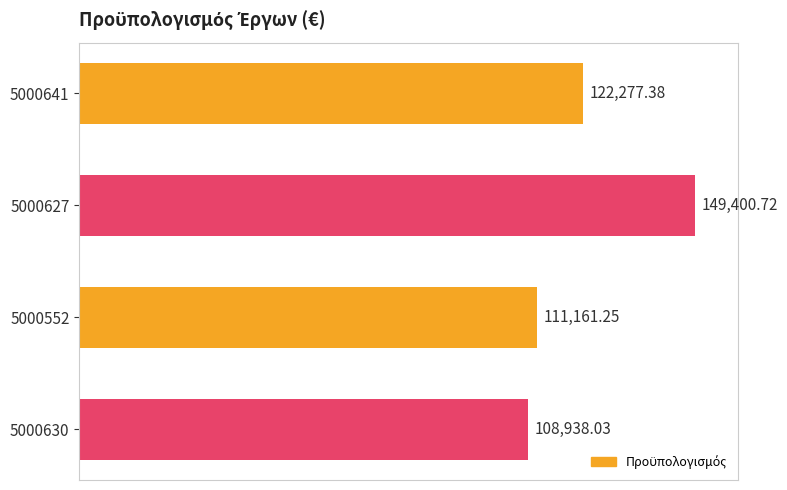

Does the chart contain stacked bars?

No